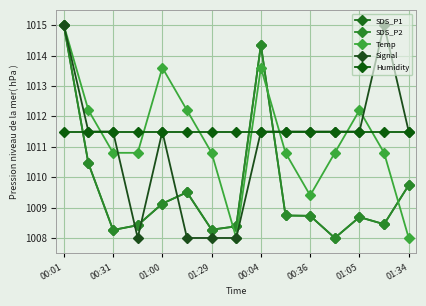

True or false: Signal and SDS_P2 intersect in this chart.

True